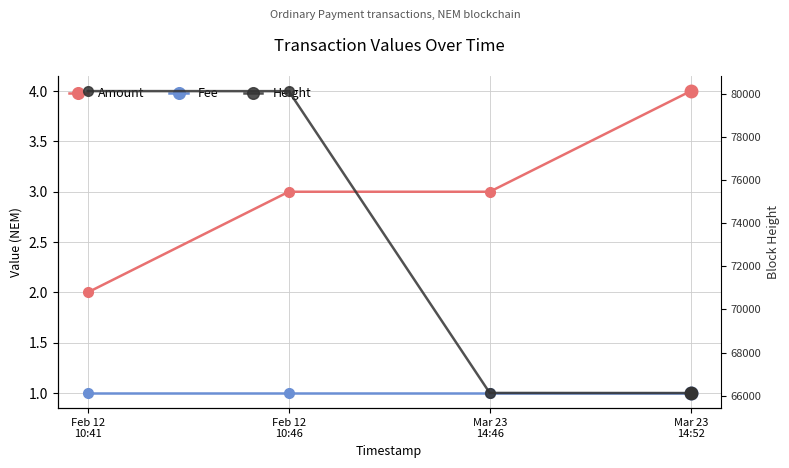

Rank the categories by Amount value from lowest to highest.

Feb 12
10:41, Feb 12
10:46, Mar 23
14:46, Mar 23
14:52